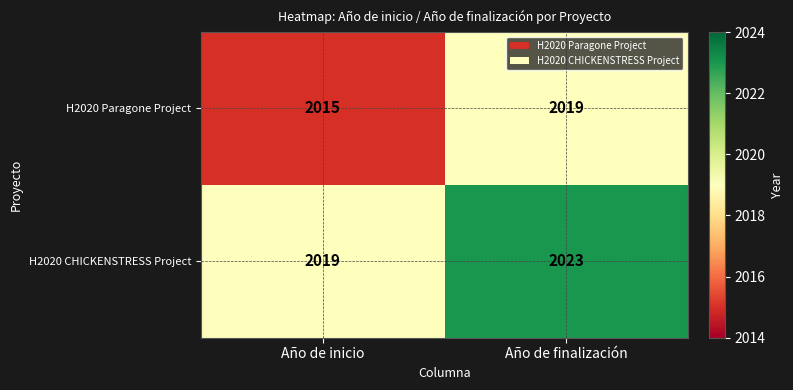

What is the greatest value displayed?

2023